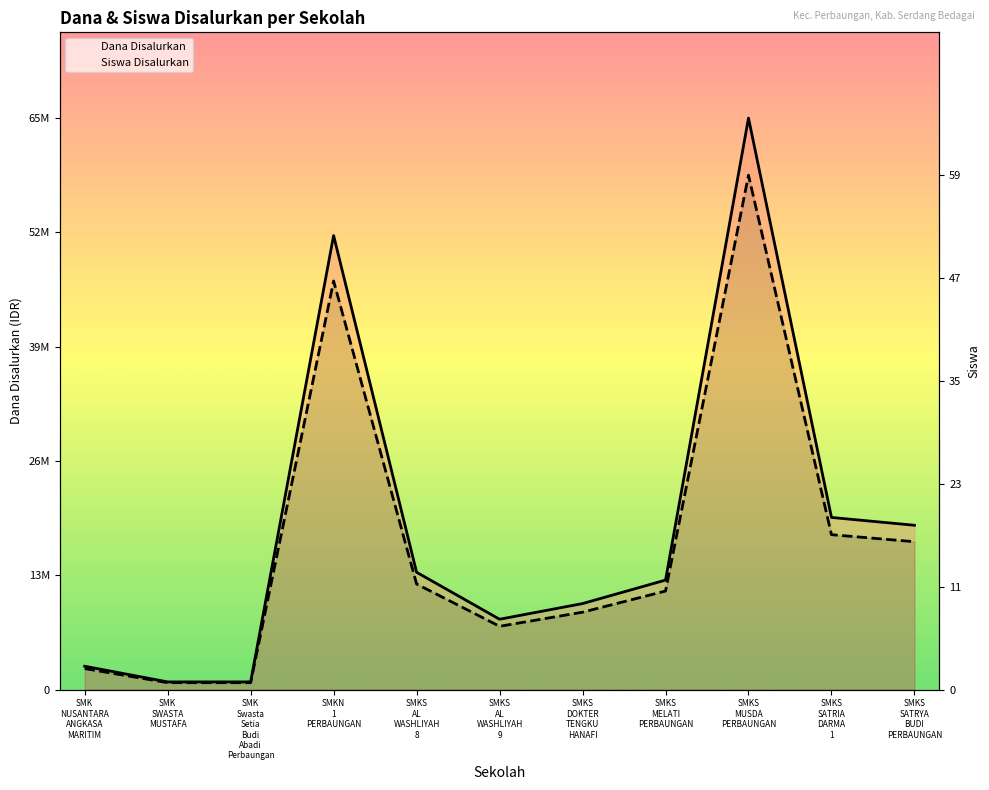

What is the label of the 4th point from the right?

SMKS
MELATI
PERBAUNGAN